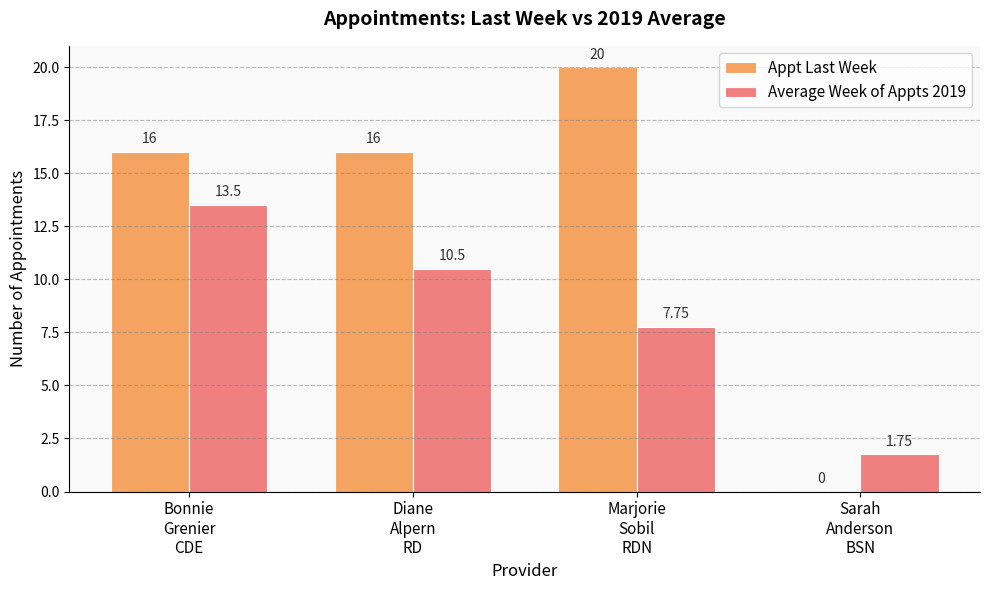

Count the number of data series in this chart.

2